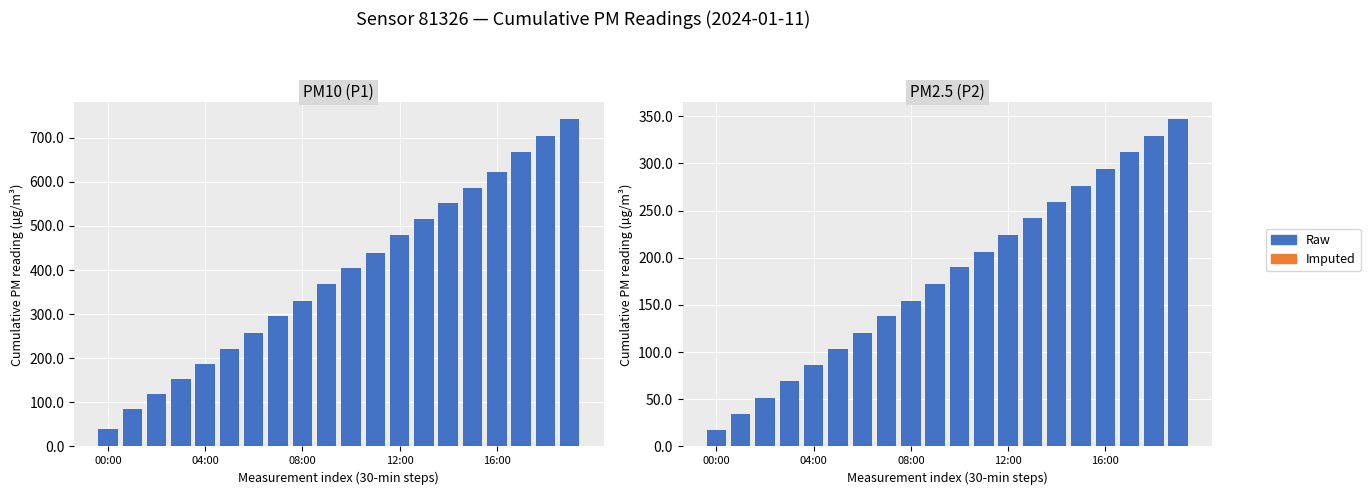

What is the sum of the values at 17 and 00:00?

329.0